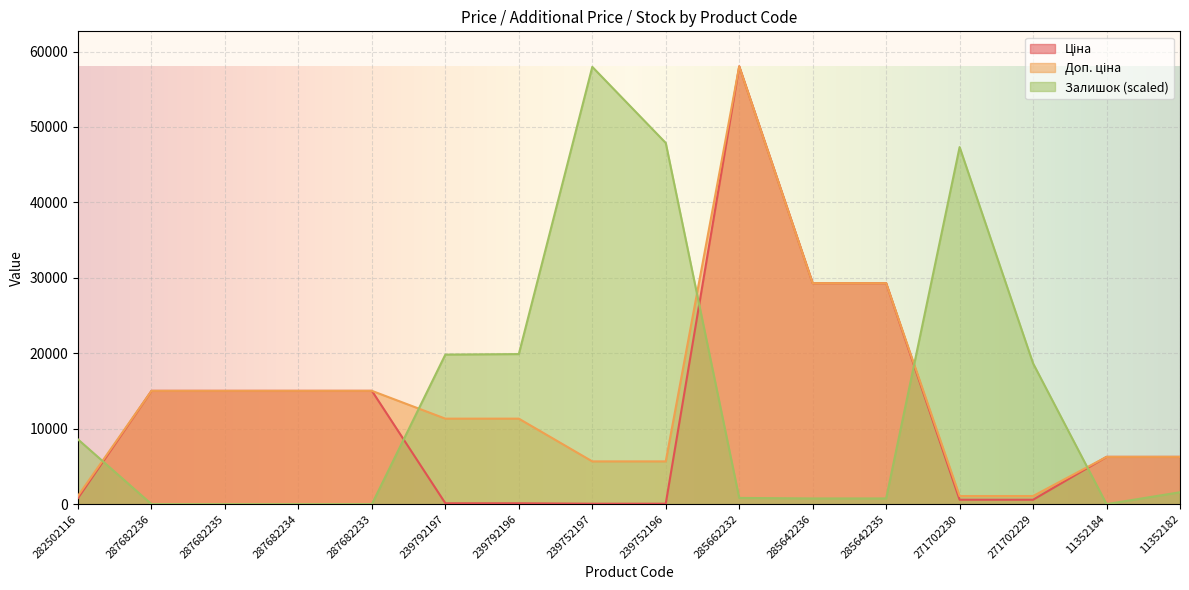

What is the value of the Доп. ціна point at the 14th from the left?

1074.5